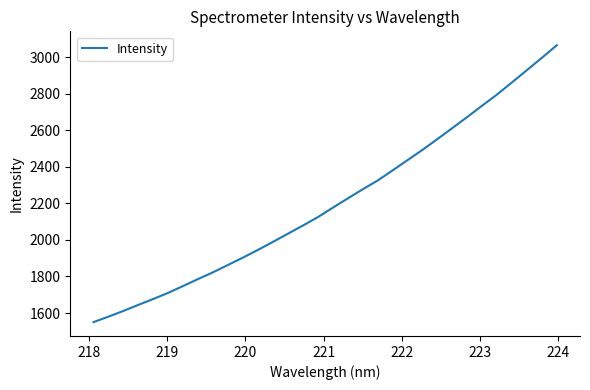

What is the minimum value shown in the chart?

1550.3